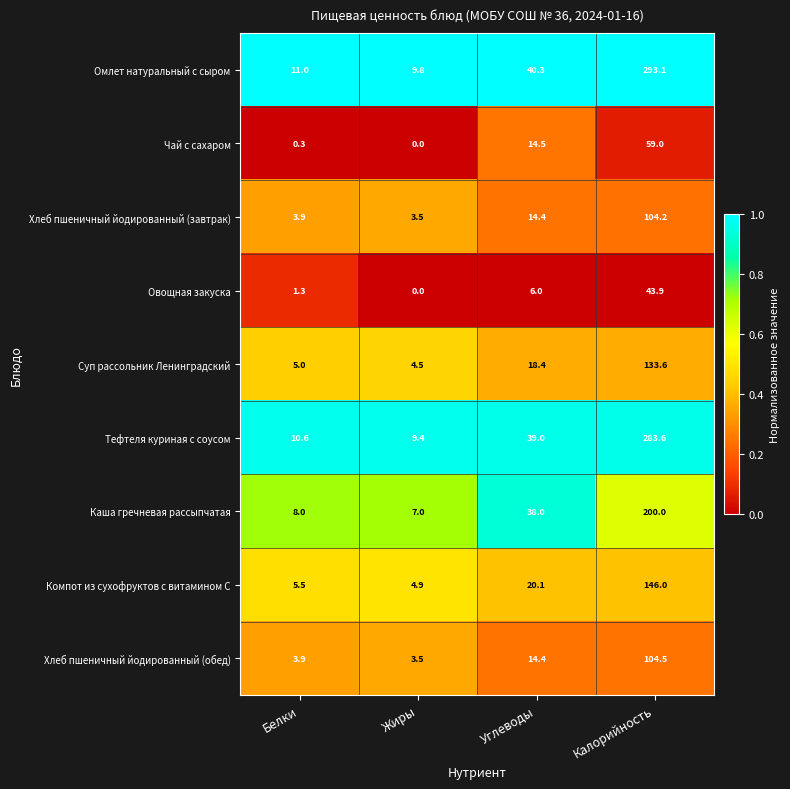

The value of Суп рассольник Ленинградский at Углеводы is 10.0. True or false?

False